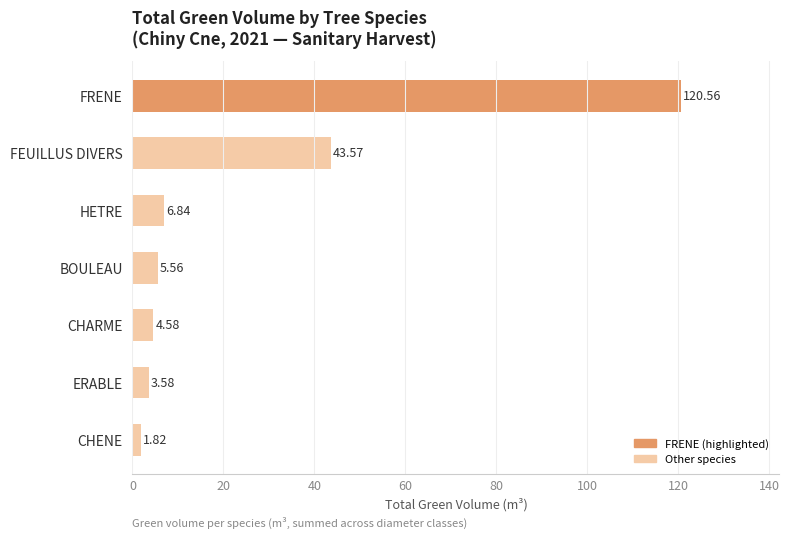

Does the chart contain any negative values?

No